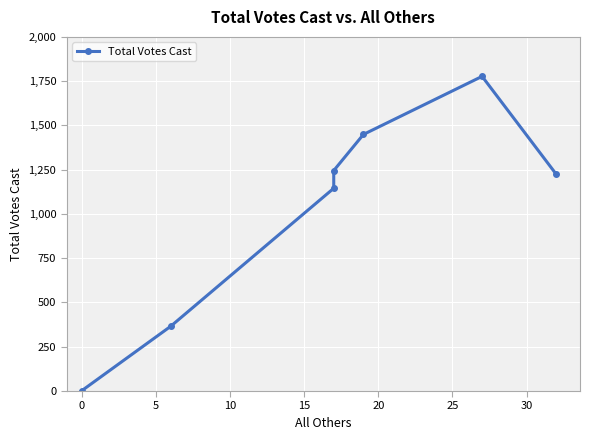

What is the difference between the values at 20 and 10?

532